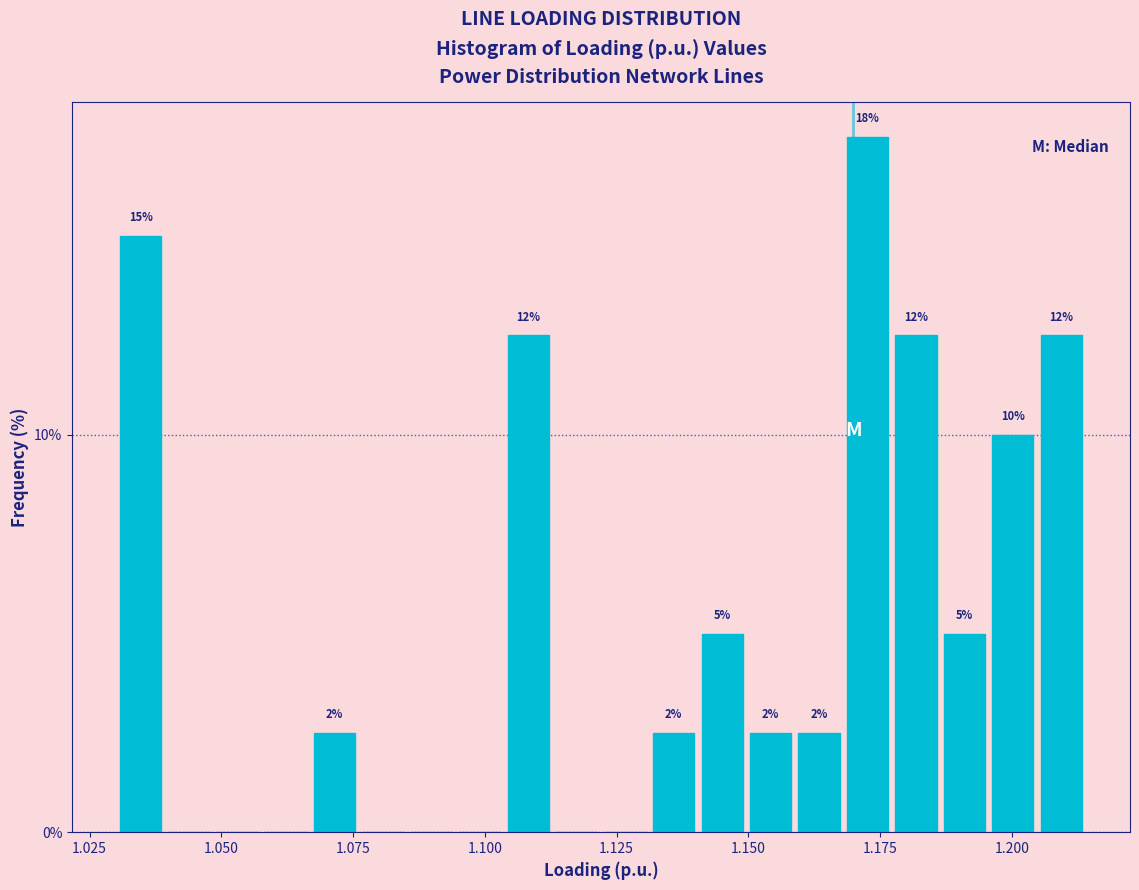

Around what value on the x-axis is the tallest bar? Give the approximate position of its centre, as read against the axis.

1.175